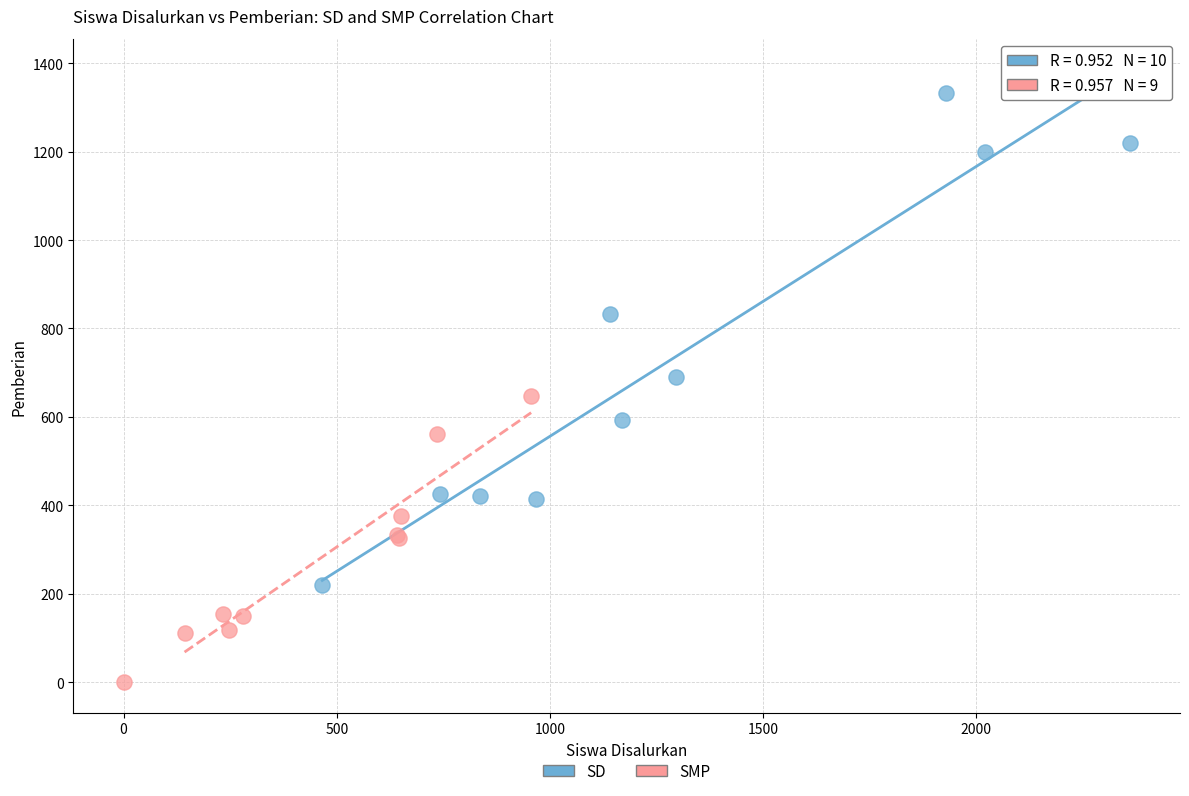

Which series contains the lowest Y value?

SMP